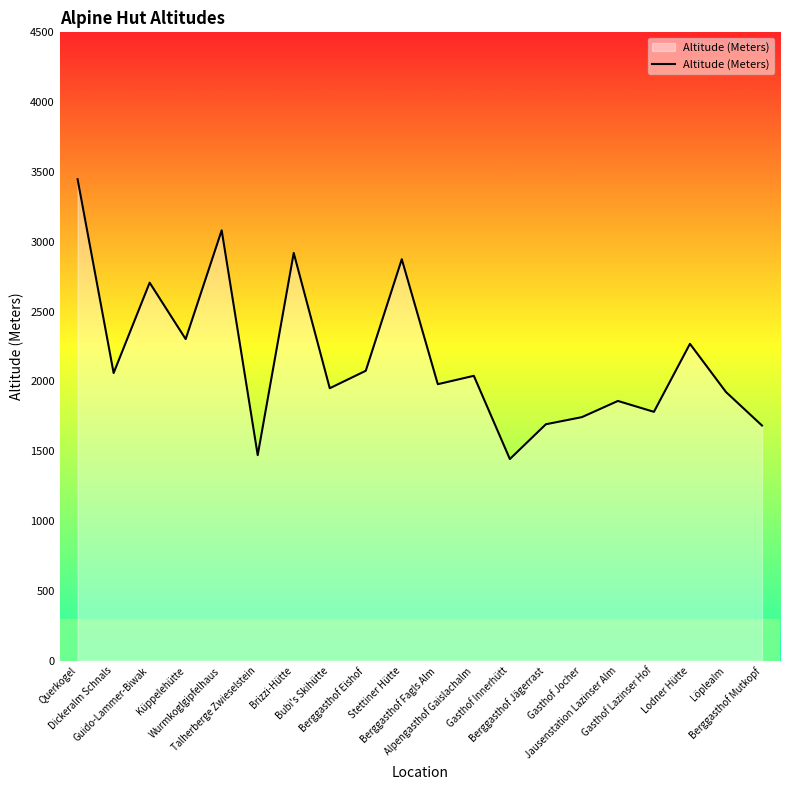

Approximately how many times larger is the value at Dickeralm Schnals compared to Löplealm?

1.1